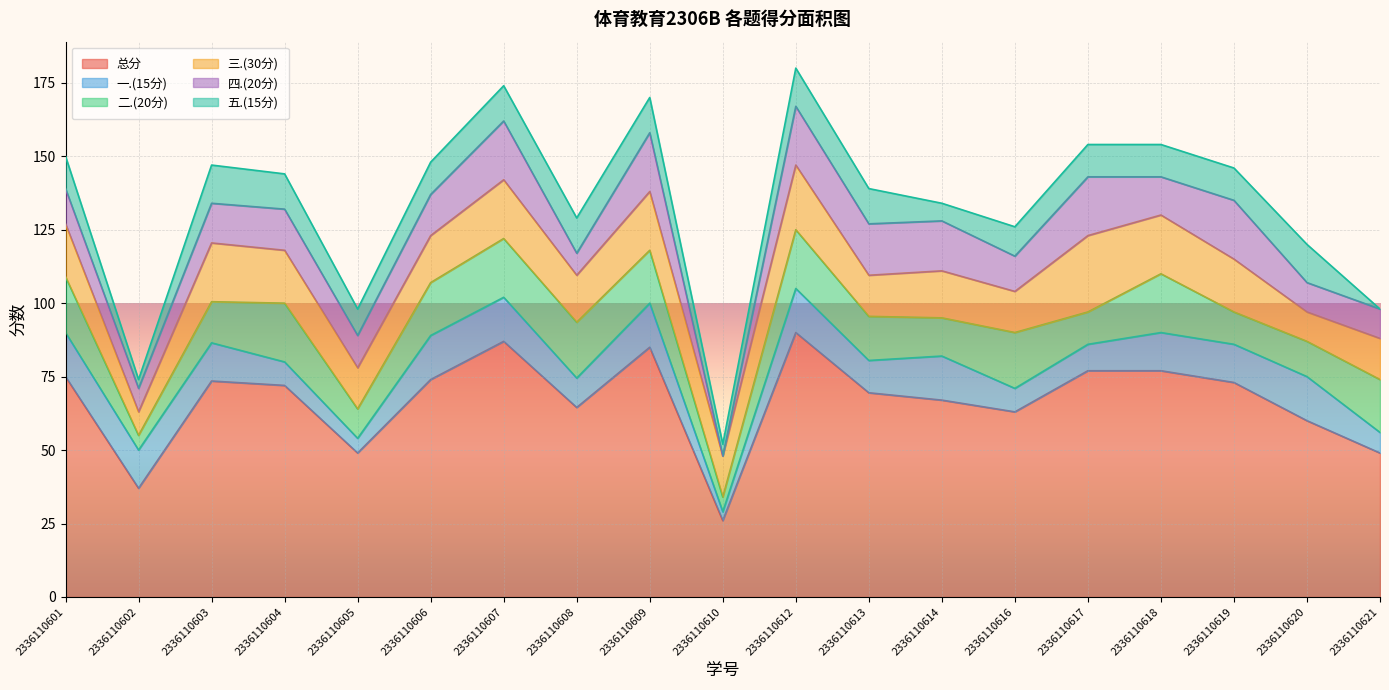

Reading left to right, transcribe all the data shown in this chart.

总分: 75.0	37.0	73.5	72.0	49.0	74.0	87.0	64.5	85.0	26.0	90.0	69.5	67.0	63.0	77.0	77.0	73.0	60.0	49.0
一.(15分): 15.0	13.0	13.0	8.0	5.0	15.0	15.0	10.0	15.0	3.0	15.0	11.0	15.0	8.0	9.0	13.0	13.0	15.0	7.0
二.(20分): 19.0	5.0	14.0	20.0	10.0	18.0	20.0	19.0	18.0	5.0	20.0	15.0	13.0	19.0	11.0	20.0	11.0	12.0	18.0
三.(30分): 18.0	8.0	20.0	18.0	14.0	16.0	20.0	16.0	20.0	14.0	22.0	14.0	16.0	14.0	26.0	20.0	18.0	10.0	14.0
四.(20分): 12.0	8.0	13.5	14.0	11.0	14.0	20.0	7.5	20.0	0.0	20.0	17.5	17.0	12.0	20.0	13.0	20.0	10.0	10.0
五.(15分): 11.0	3.0	13.0	12.0	9.0	11.0	12.0	12.0	12.0	4.0	13.0	12.0	6.0	10.0	11.0	11.0	11.0	13.0	0.0